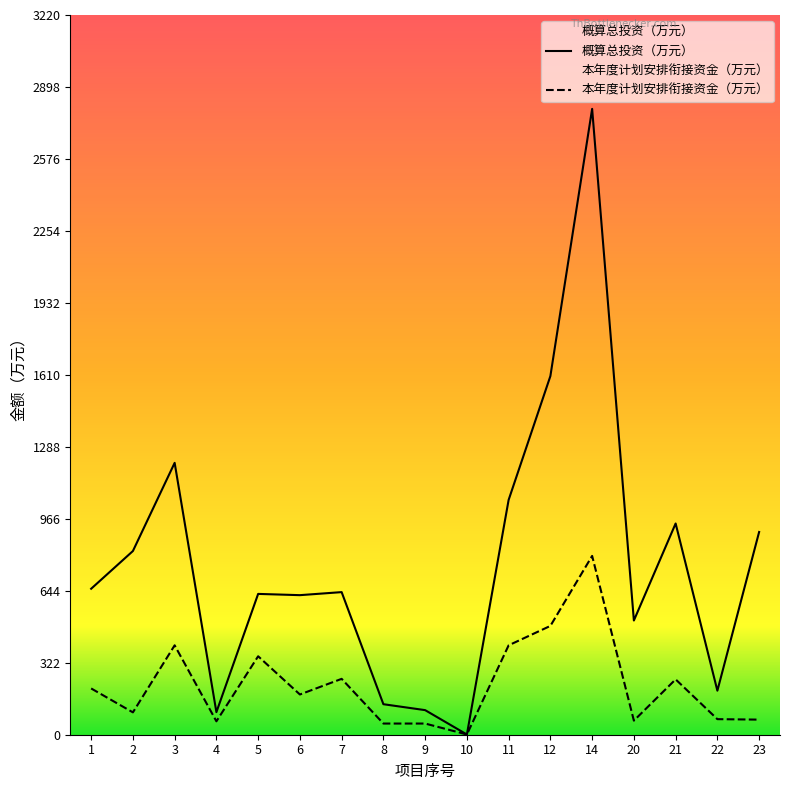

Which series changed the most between 7 and 23?

概算总投资（万元）